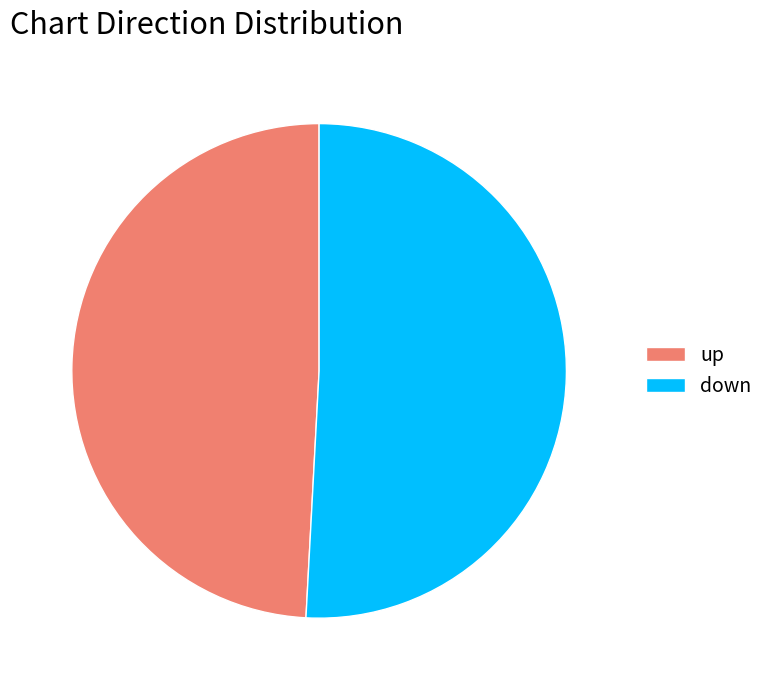

Which slice represents more than half of the pie?

down